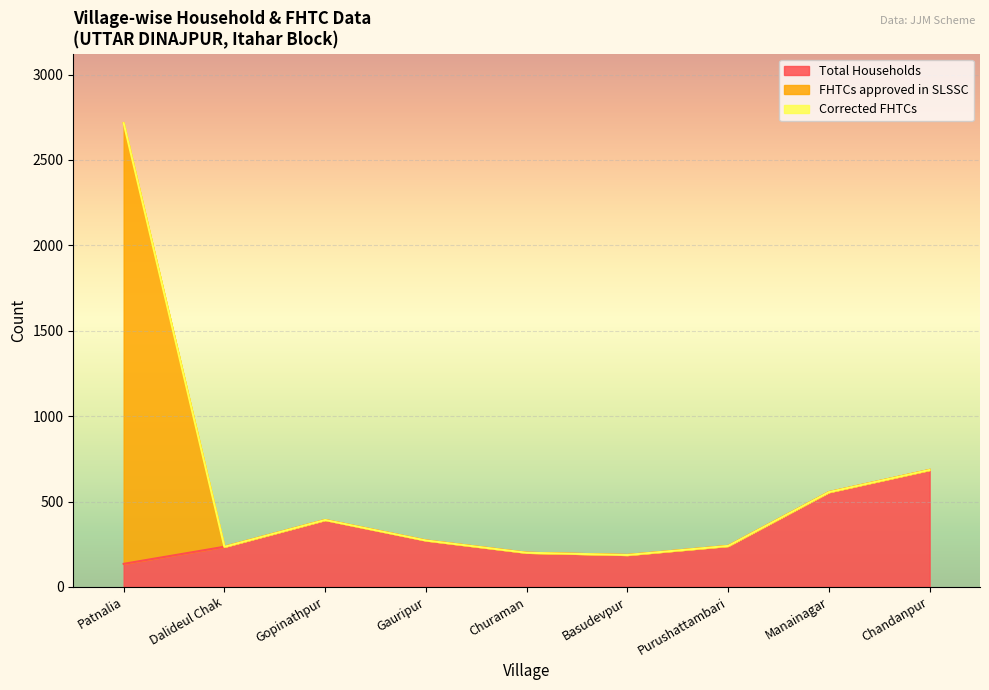

The Total Households series shows 374 at Dalideul Chak. True or false?

False